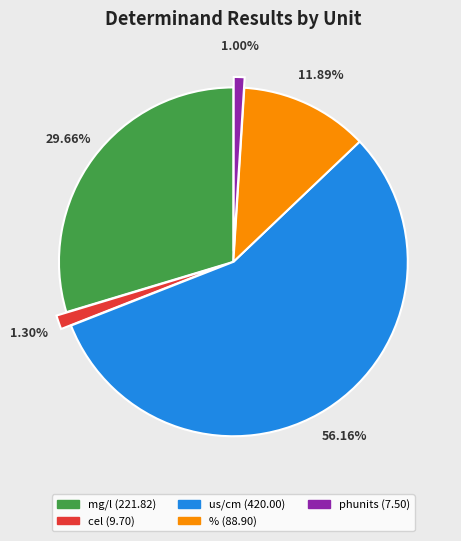

Is there a majority slice in this chart?

Yes